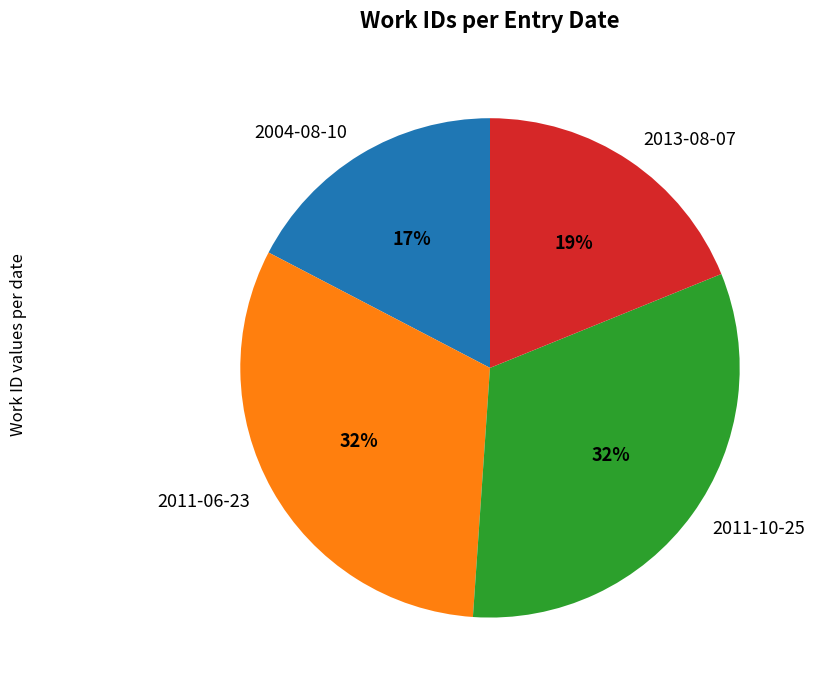

Which category has the smallest portion of the pie?

2004-08-10